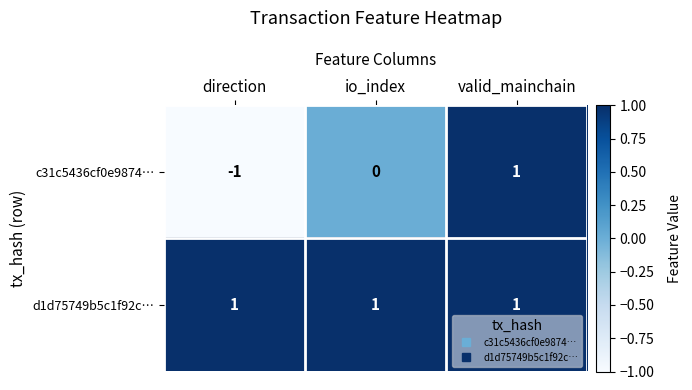

Which series has the largest range (max minus min)?

c31c5436cf0e9874…